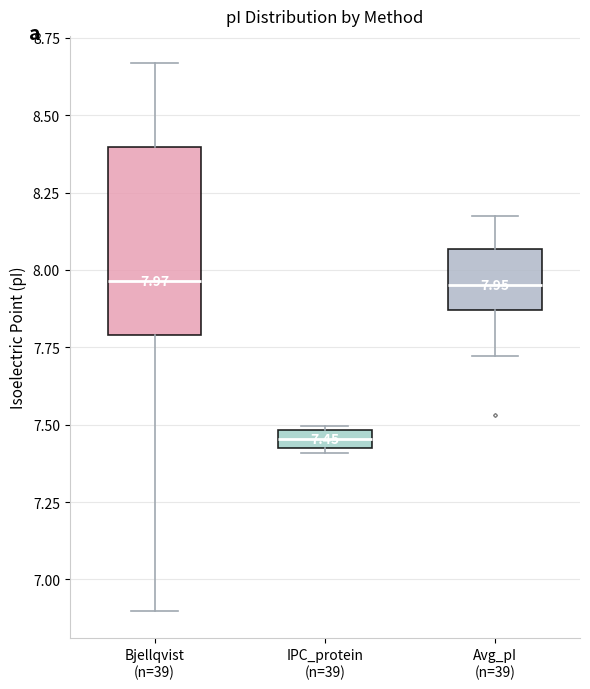

Comparing the boxes themselves (not the whiskers), which one is the tallest?

Bjellqvist (n=39)